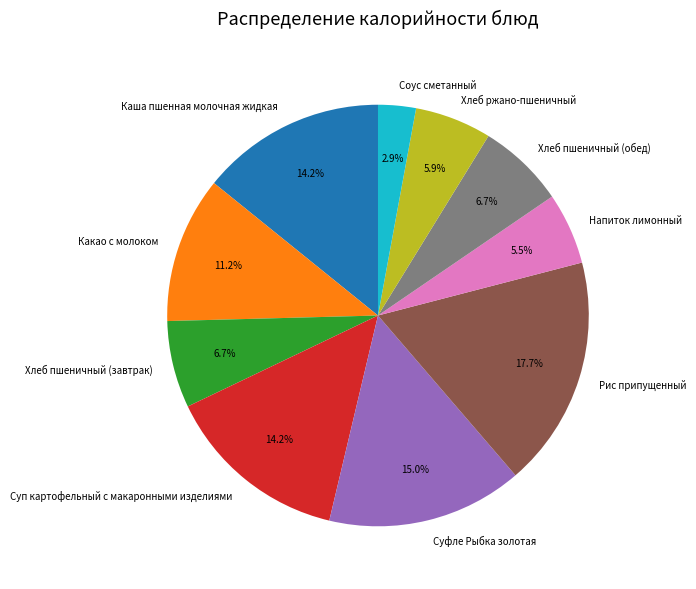

Which category has the smallest portion of the pie?

Соус сметанный